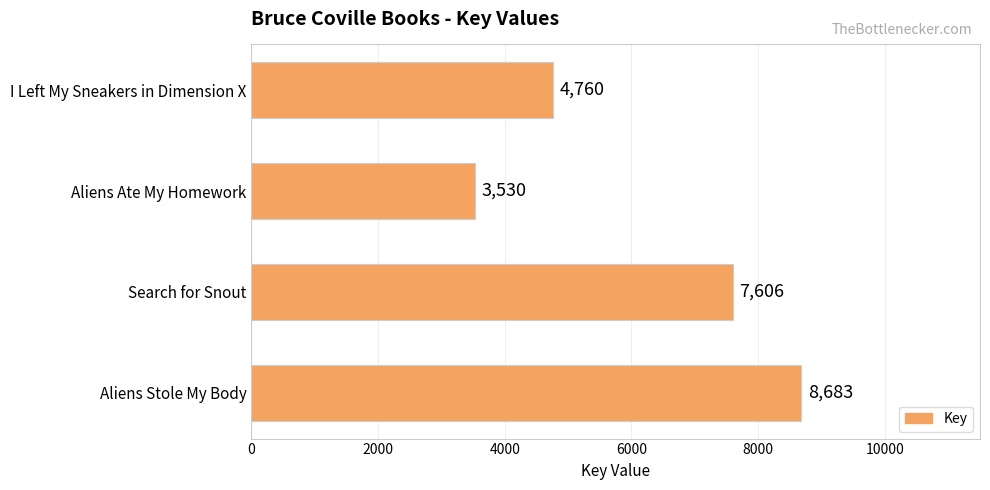

List the labels in order of value, largest first.

Aliens Stole My Body, Search for Snout, I Left My Sneakers in Dimension X, Aliens Ate My Homework